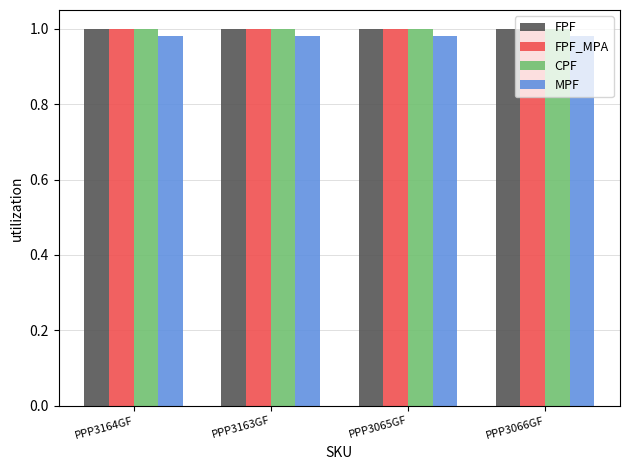

Count the number of data series in this chart.

4